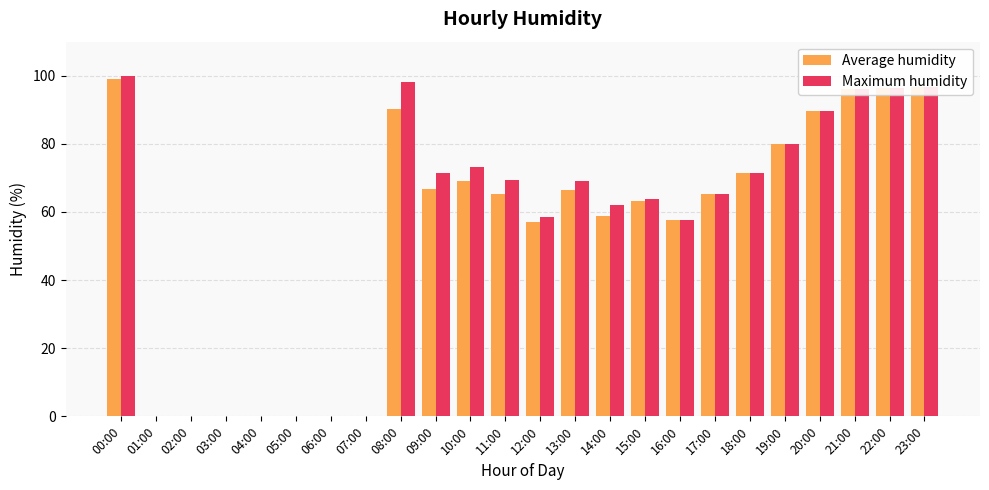

How many series are shown in this chart?

2